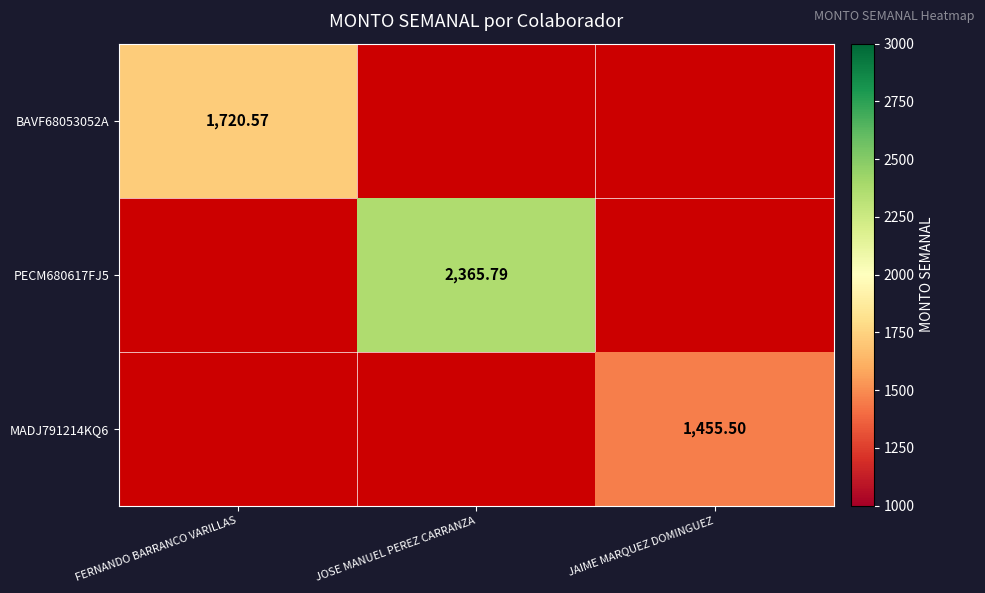

List the series in order of their peak value, highest first.

BAVF68053052A, PECM680617FJ5, MADJ791214KQ6